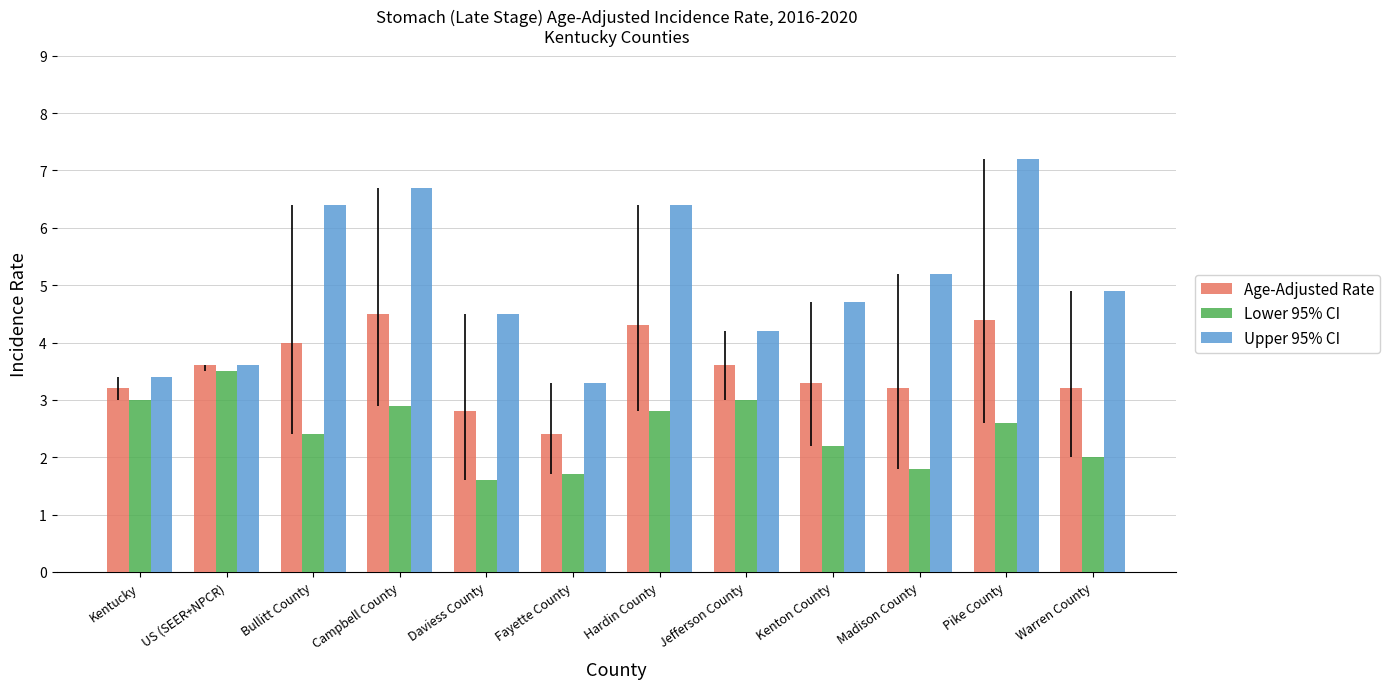

How many distinct data groups are displayed?

3